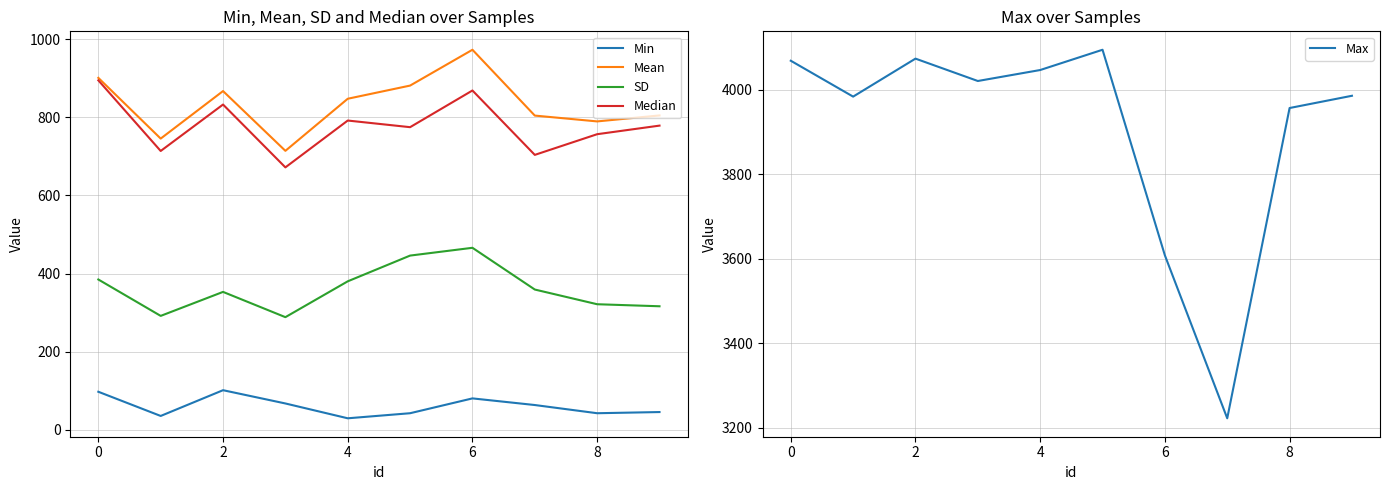

At how many categories does at least one series exceed 848?

10